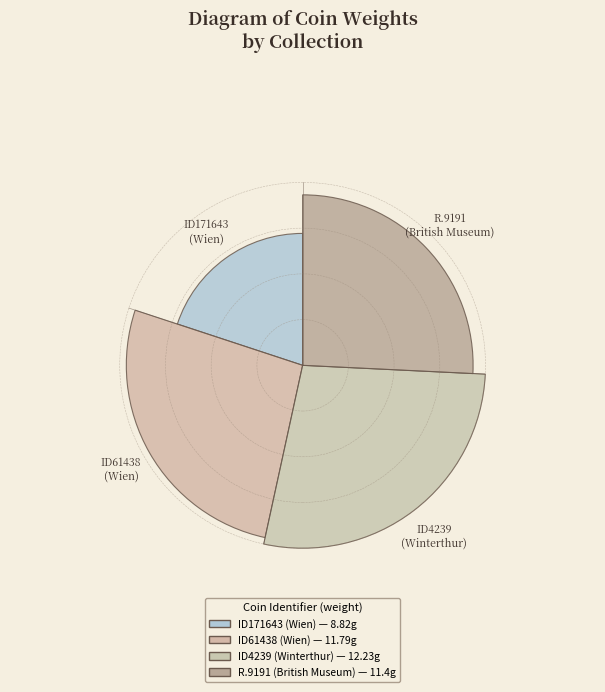

Combined, do R.9191
(British Museum) and ID4239
(Winterthur) account for over 50%?

Yes